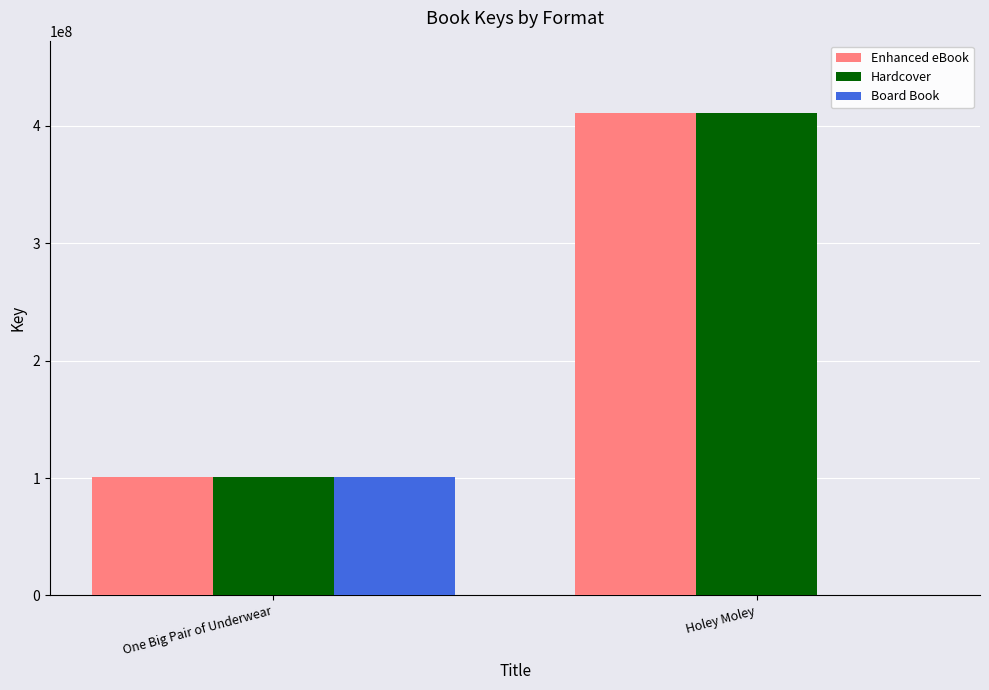

What is the sum of the Board Book values at One Big Pair of Underwear and Holey Moley?

100641598